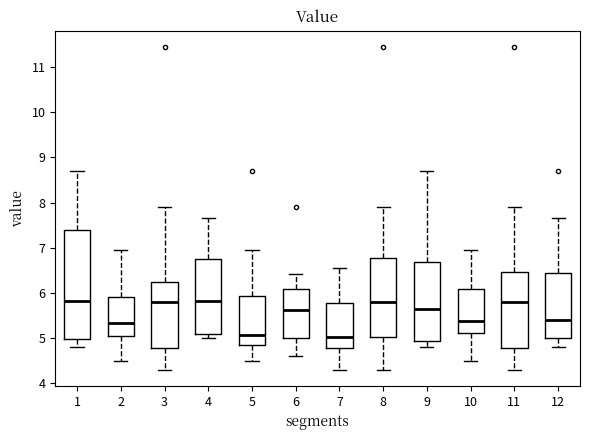

Reading left to right, transcribe this box plot: for each box, give where its median line is, the range the box spans, and where its two whiskers end, as read against the y-axis. The values are not printed on the chart, so give them approximately, as read against the axis.

1: median 5.8, box 5.0 to 7.4, whiskers 4.8 to 8.7
2: median 5.3, box 5.1 to 5.9, whiskers 4.5 to 7.0
3: median 5.8, box 4.8 to 6.2, whiskers 4.3 to 7.9
4: median 5.8, box 5.1 to 6.8, whiskers 5.0 to 7.7
5: median 5.1, box 4.8 to 5.9, whiskers 4.5 to 7.0
6: median 5.6, box 5.0 to 6.1, whiskers 4.6 to 6.4
7: median 5.0, box 4.8 to 5.8, whiskers 4.3 to 6.6
8: median 5.8, box 5.0 to 6.8, whiskers 4.3 to 7.9
9: median 5.6, box 4.9 to 6.7, whiskers 4.8 to 8.7
10: median 5.4, box 5.1 to 6.1, whiskers 4.5 to 7.0
11: median 5.8, box 4.8 to 6.5, whiskers 4.3 to 7.9
12: median 5.4, box 5.0 to 6.5, whiskers 4.8 to 7.7